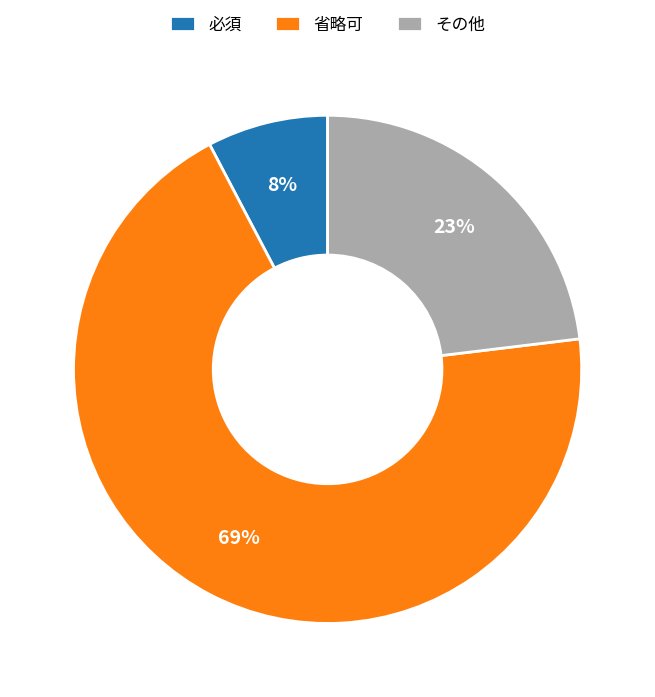

Does 必須 account for over 50% of the chart?

No